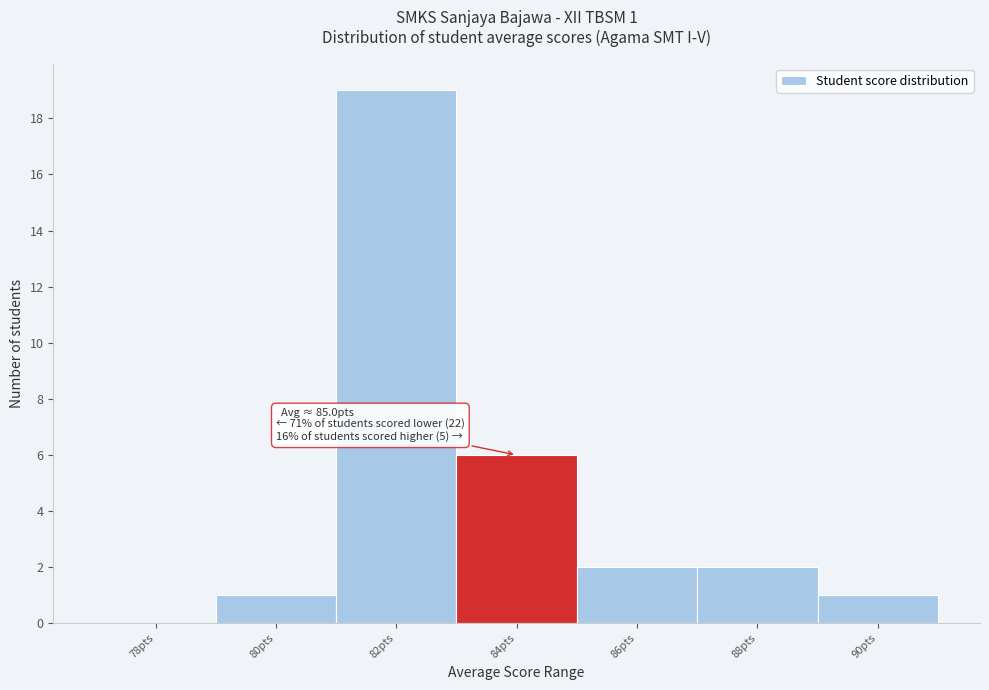

Reading left to right, transcribe all the data shown in this chart.

78pts=0	80pts=1	82pts=19	84pts=6	86pts=2	88pts=2	90pts=1